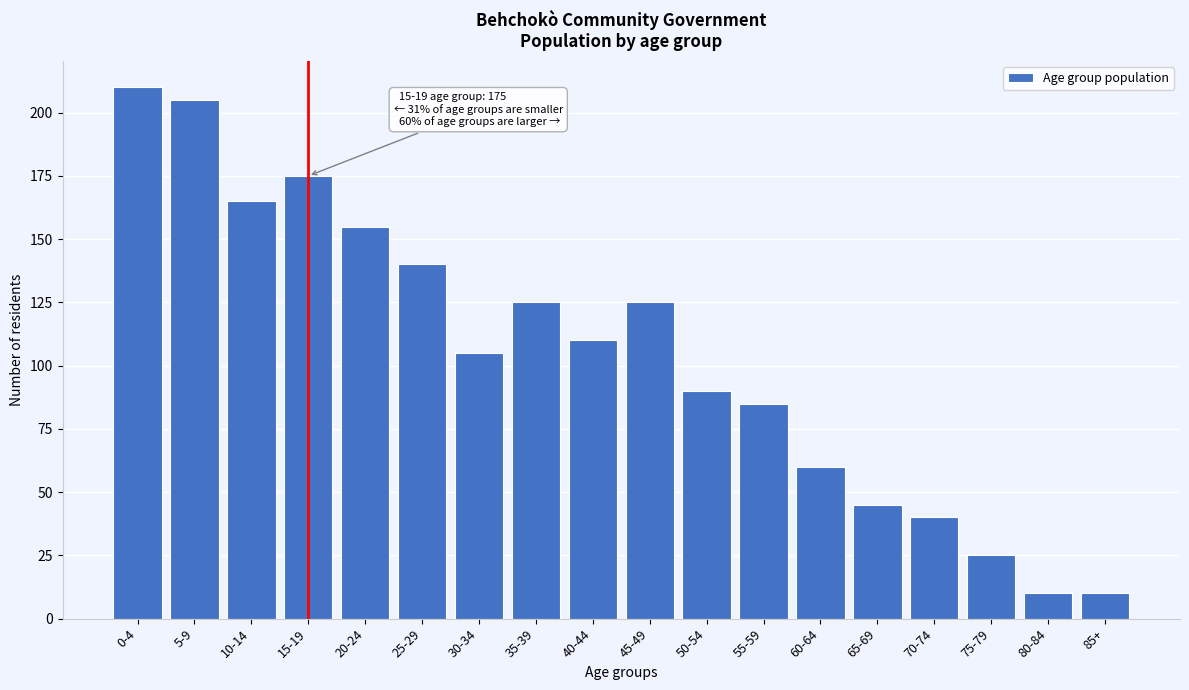

Reading left to right, list all the values displayed in this chart.

0-4=210	5-9=205	10-14=165	15-19=175	20-24=155	25-29=140	30-34=105	35-39=125	40-44=110	45-49=125	50-54=90	55-59=85	60-64=60	65-69=45	70-74=40	75-79=25	80-84=10	85+=10